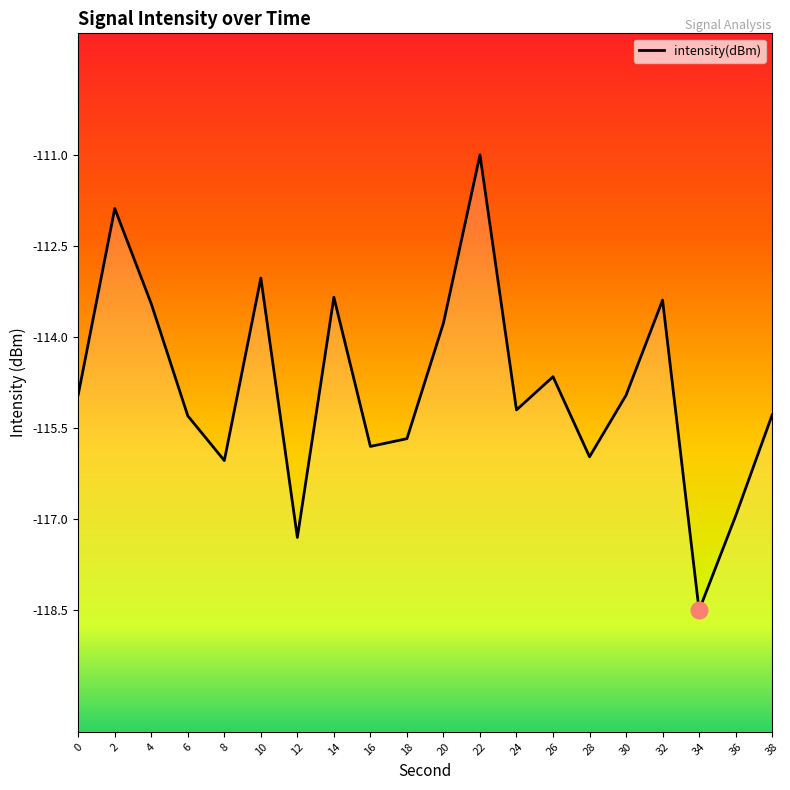

Between 4 and 34, which is larger?

4